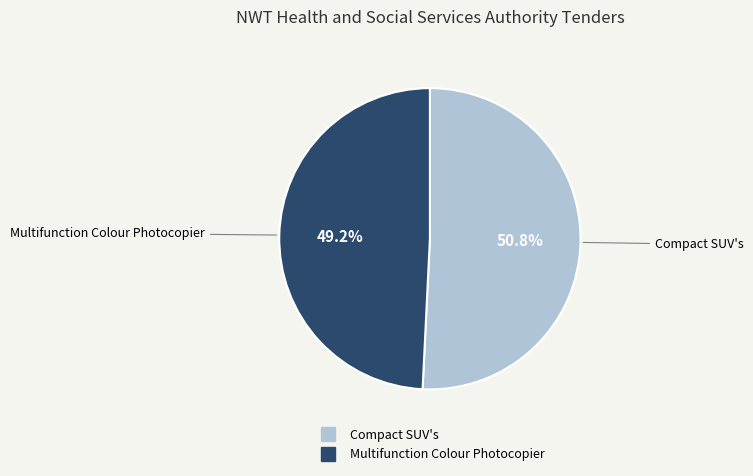

What is the total percentage of Compact SUV's and Multifunction Colour Photocopier?

100.0%